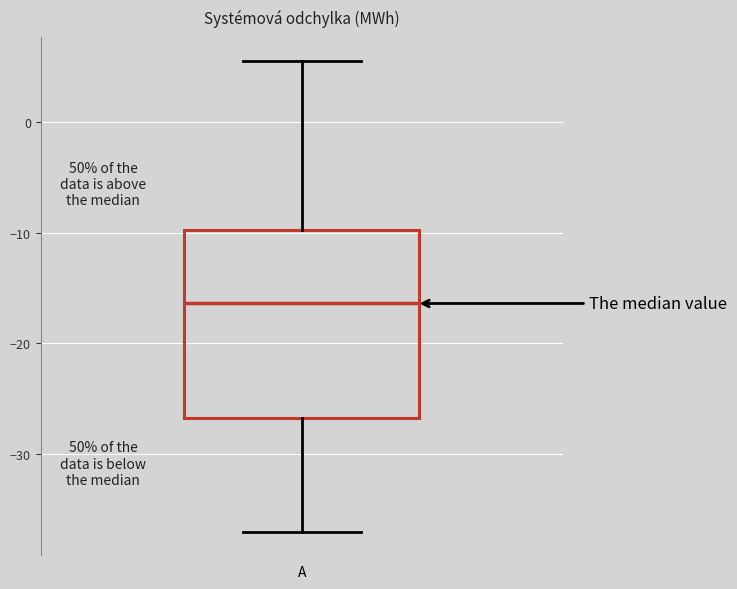

Read this box plot against the y-axis: the position of the median line, the range covered by the box, and the ends of both whiskers. The values are not printed on the chart, so give them approximately, as read against the axis.

median -16, box -27 to -10, whiskers -37 to 6